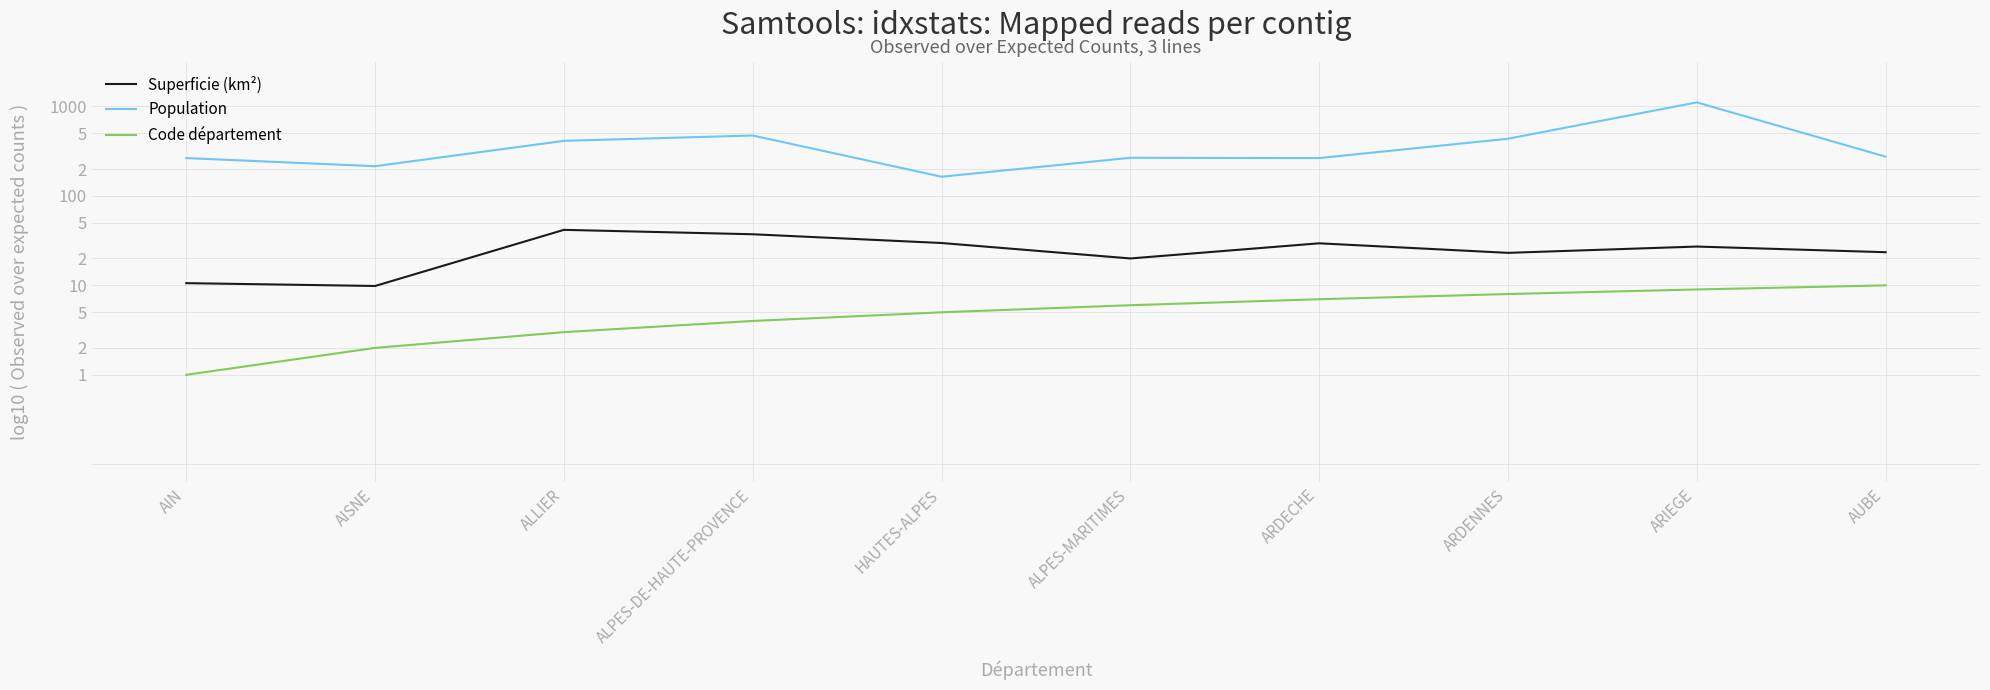

Reading left to right, what are all the values shown in this chart?

Superficie (km²): 1.0	1.0	1.6	1.6	1.5	1.3	1.5	1.4	1.4	1.4
Population: 2.4	2.3	2.6	2.7	2.2	2.4	2.4	2.6	3.0	2.4
Code département: 0.0	0.3	0.5	0.6	0.7	0.8	0.8	0.9	1.0	1.0